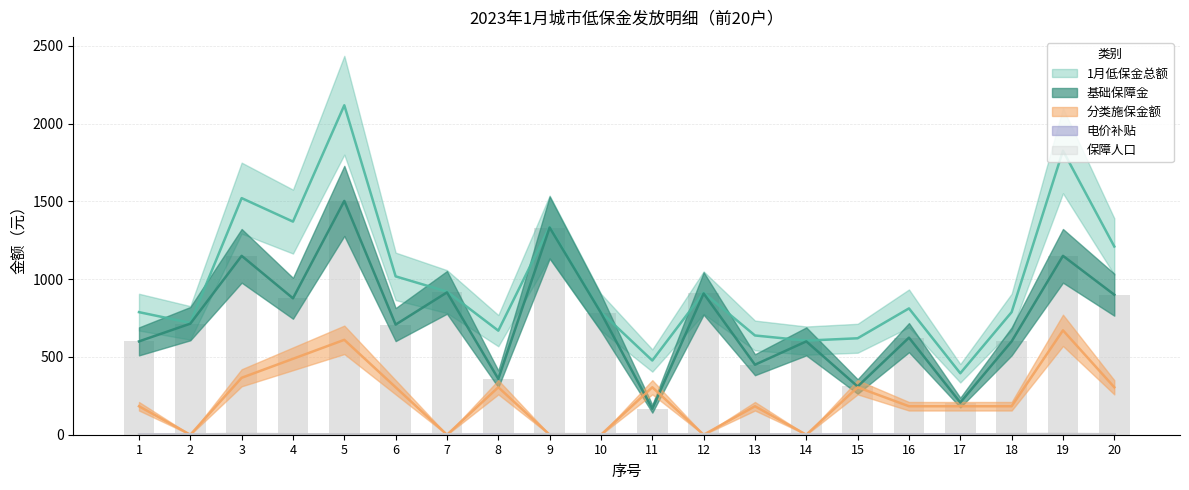

Where is 1月低保金总额 nearest to the value 1256?

20